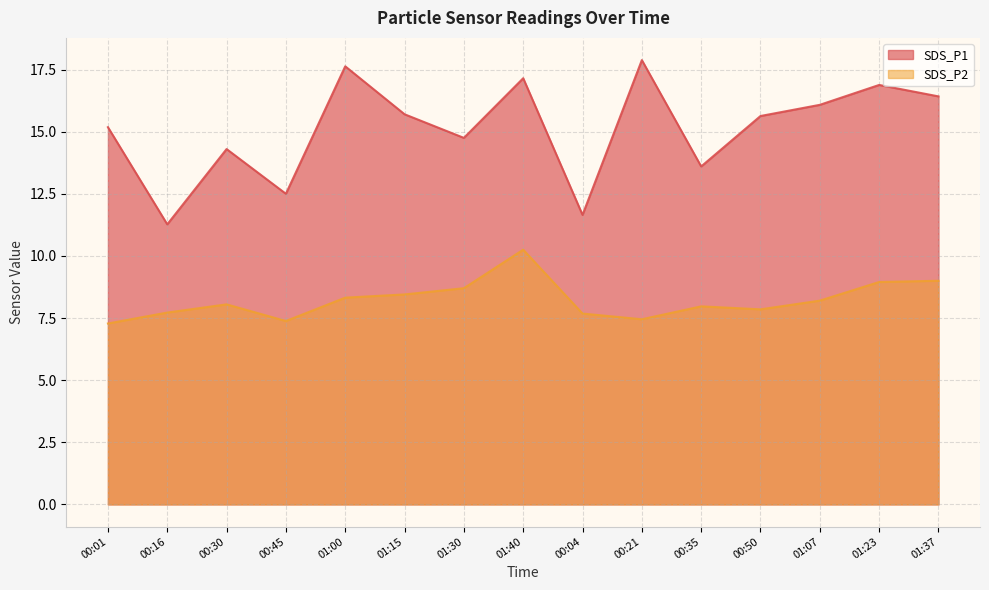

Reading left to right, extract all data points from this chart.

SDS_P1: 15.2	11.3	14.3	12.5	17.6	15.7	14.8	17.1	11.7	17.9	13.6	15.6	16.1	16.9	16.4
SDS_P2: 7.3	7.7	8.1	7.4	8.3	8.4	8.7	10.2	7.7	7.5	8.0	7.8	8.2	8.9	9.0